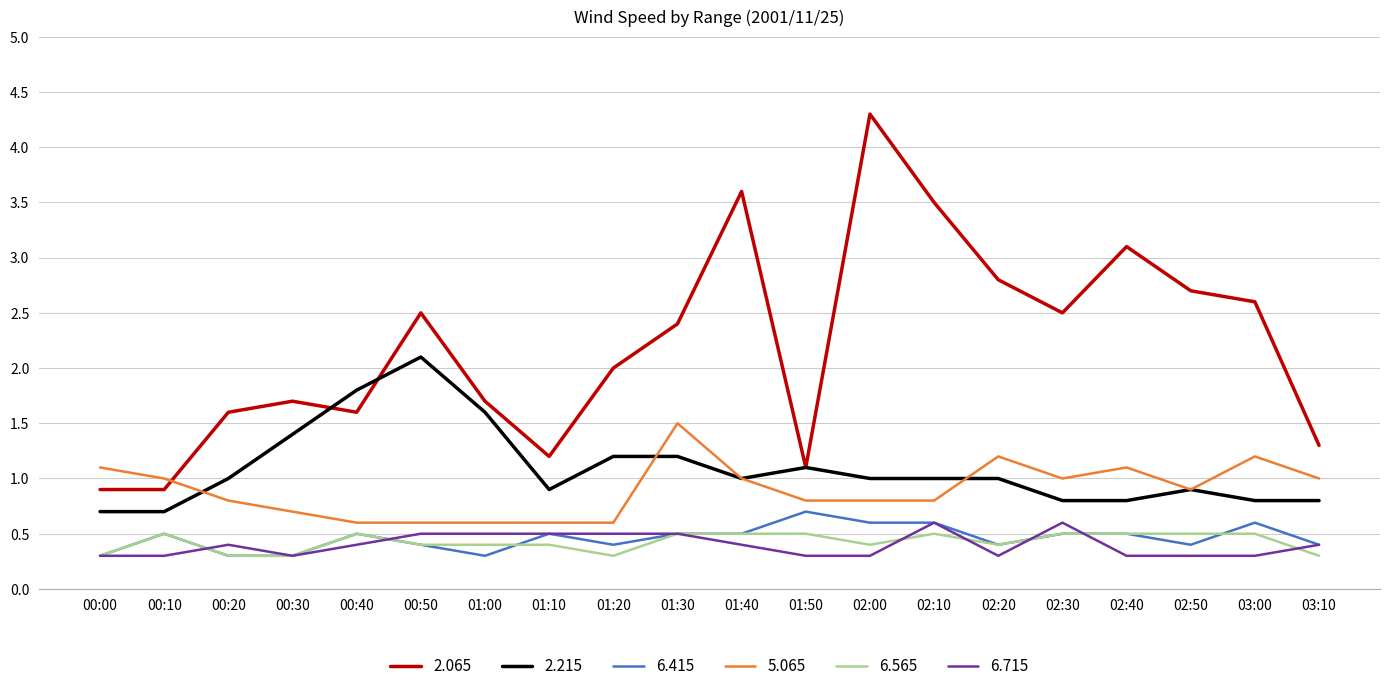

True or false: 2.065 and 6.565 intersect in this chart.

False